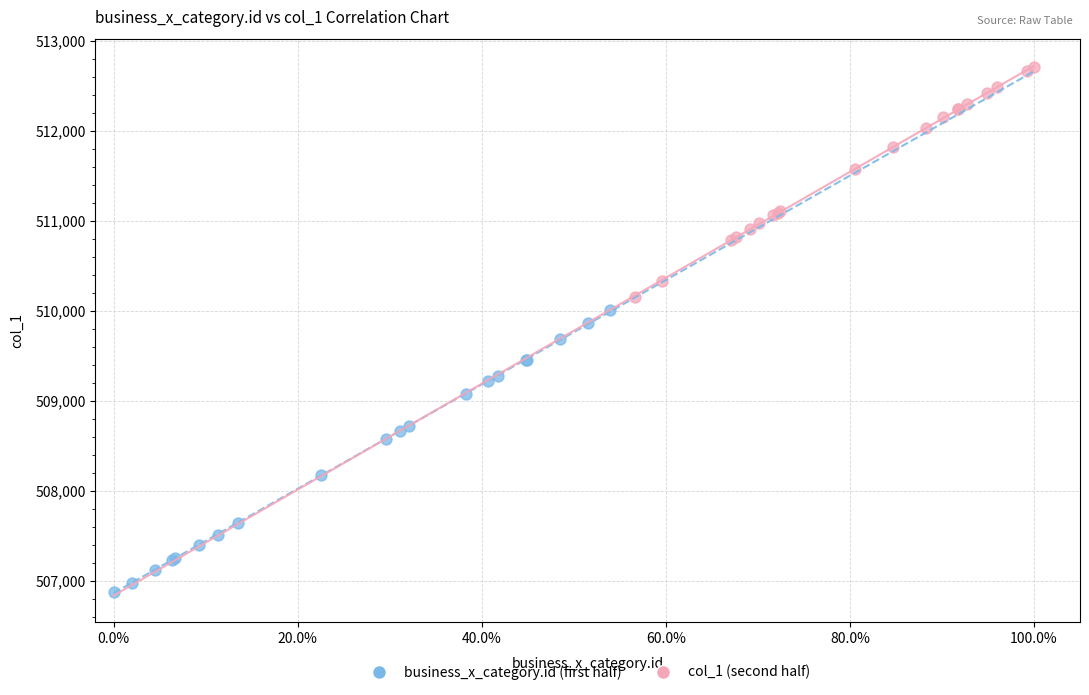

Which series contains the lowest Y value?

business_x_category.id (first half)